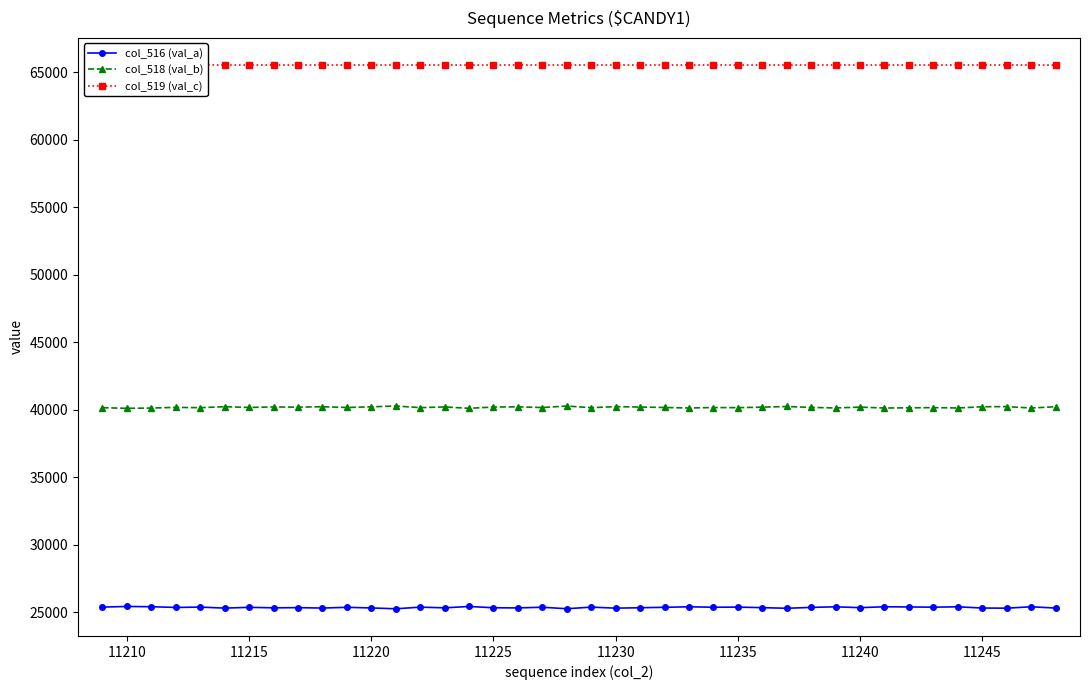

True or false: col_516 (val_a) and col_518 (val_b) intersect in this chart.

False